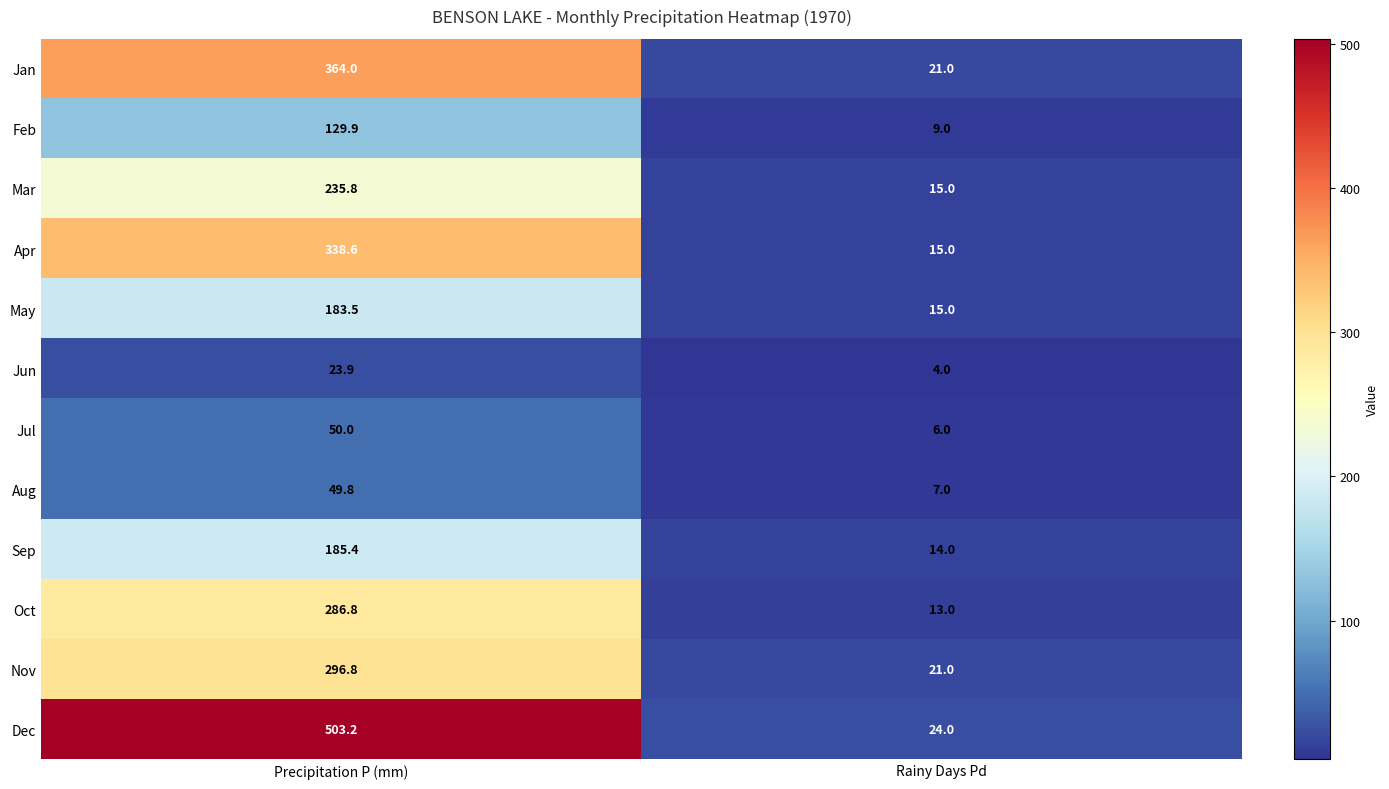

How many data points in Sep are less than 185?

1